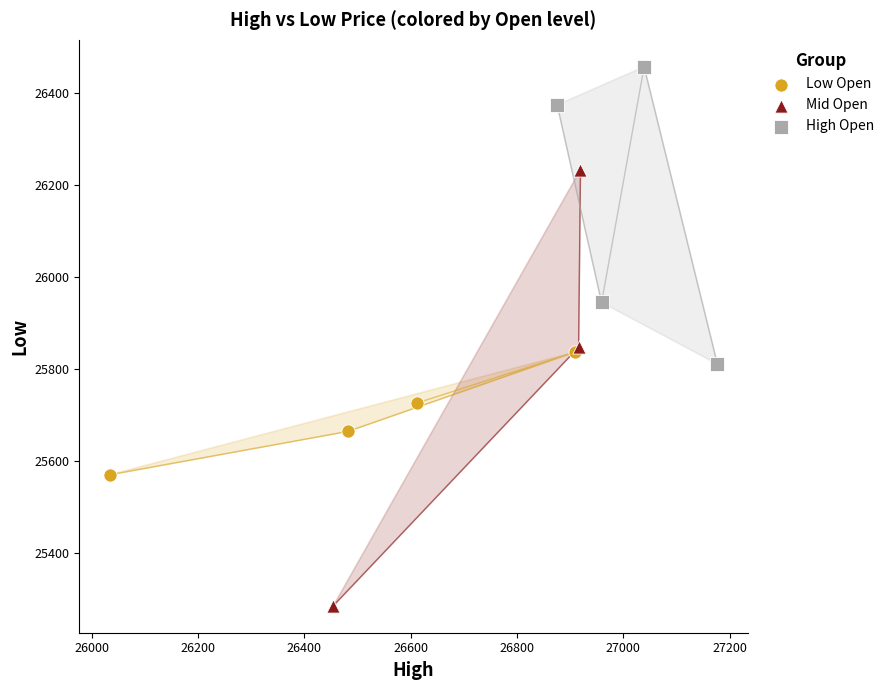

Which series has the widest spread of Y values?

Mid Open